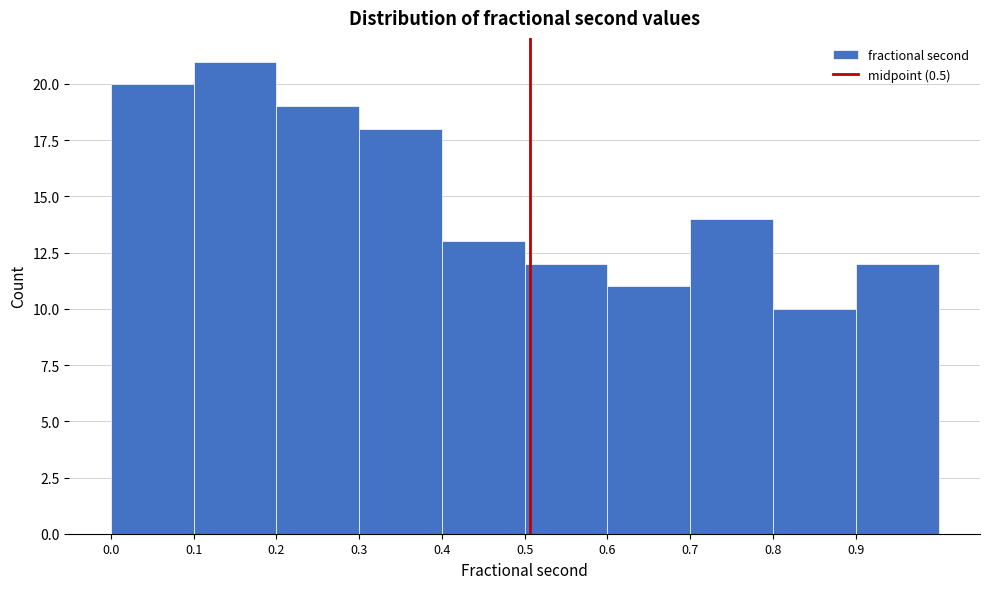

Reading left to right, what are all the values shown in this chart?

0.0=20	0.1=21	0.2=19	0.3=18	0.4=13	0.5=12	0.6=11	0.7=14	0.8=10	0.9=12